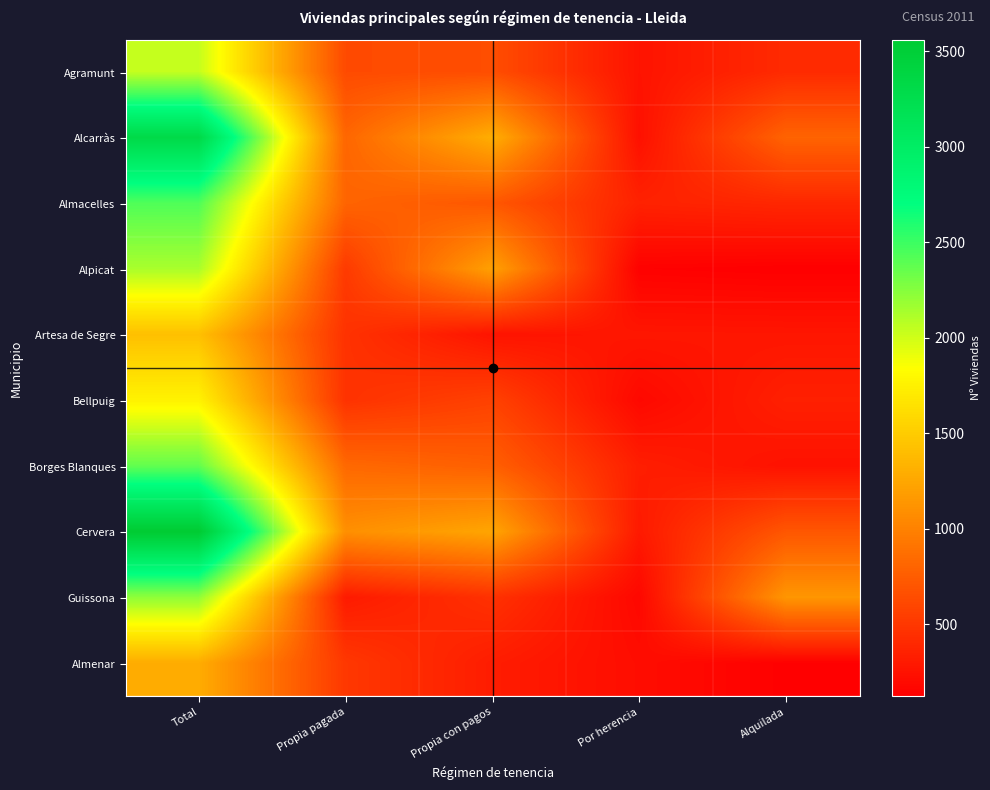

What is the smallest value displayed?

123